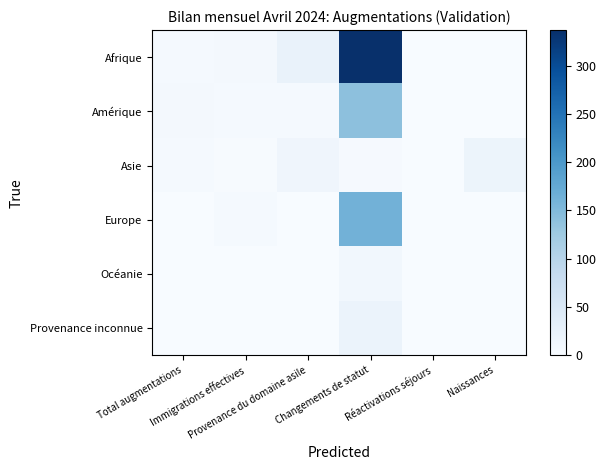

Reading left to right, extract all data points from this chart.

Afrique: Total augmentations=4	Immigrations effectives=7	Provenance du domaine asile=23	Changements de statut=337	Réactivations séjours=0	Naissances=0
Amérique: Total augmentations=7	Immigrations effectives=4	Provenance du domaine asile=5	Changements de statut=140	Réactivations séjours=0	Naissances=0
Asie: Total augmentations=4	Immigrations effectives=2	Provenance du domaine asile=14	Changements de statut=3	Réactivations séjours=0	Naissances=18
Europe: Total augmentations=1	Immigrations effectives=4	Provenance du domaine asile=1	Changements de statut=163	Réactivations séjours=0	Naissances=0
Océanie: Total augmentations=0	Immigrations effectives=0	Provenance du domaine asile=0	Changements de statut=10	Réactivations séjours=0	Naissances=0
Provenance inconnue: Total augmentations=0	Immigrations effectives=0	Provenance du domaine asile=0	Changements de statut=21	Réactivations séjours=0	Naissances=0